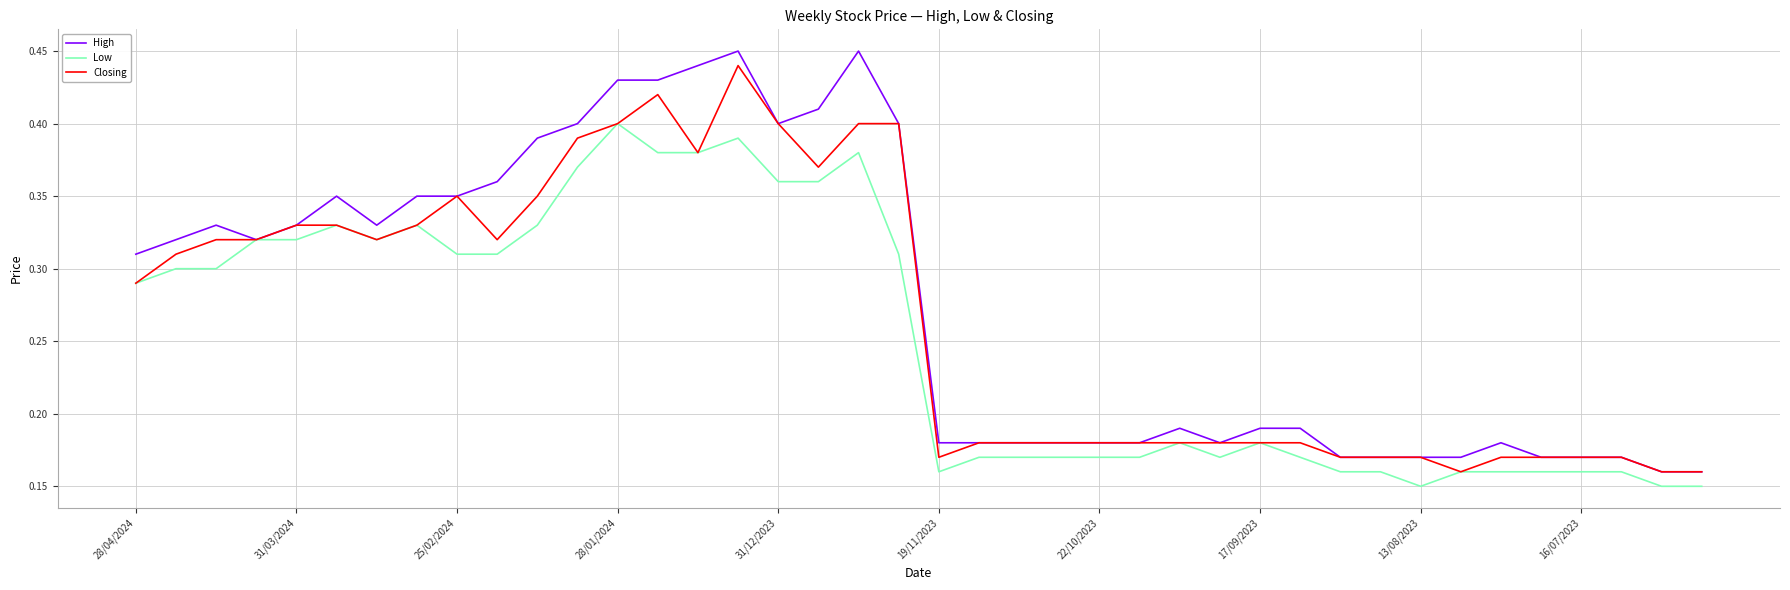

Which series has the widest spread of values?

High